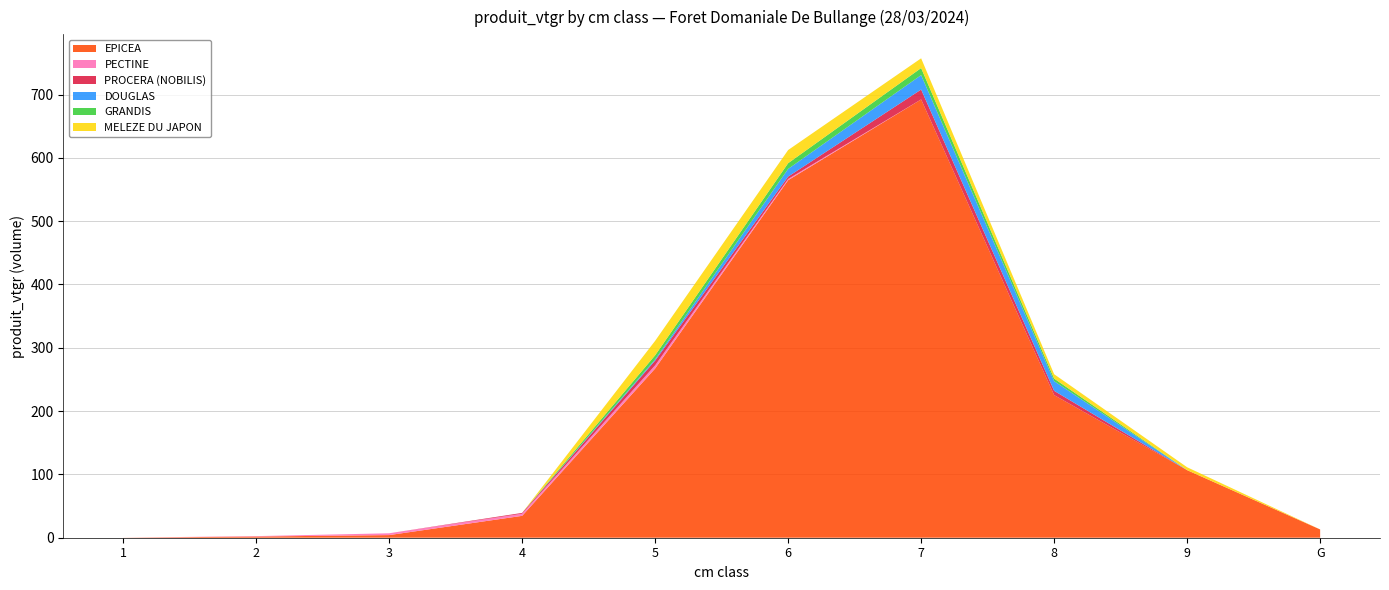

Reading left to right, extract all data points from this chart.

EPICEA: 1=0.1	2=1.9	3=4.2	4=34.6	5=267.3	6=564.7	7=692.3	8=225.3	9=106.7	G=13.1
PECTINE: 1=0.0	2=0.7	3=2.9	4=3.4	5=5.0	6=1.9	7=0.0	8=0.0	9=0.0	G=0.0
PROCERA (NOBILIS): 1=0.0	2=0.0	3=0.0	4=1.3	5=7.4	6=3.8	7=15.6	8=6.7	9=0.0	G=0.0
DOUGLAS: 1=0.0	2=0.0	3=0.0	4=0.0	5=2.0	6=12.2	7=22.8	8=15.3	9=0.0	G=0.0
GRANDIS: 1=0.0	2=0.0	3=0.0	4=0.0	5=6.4	6=9.0	7=11.1	8=4.1	9=0.0	G=0.0
MELEZE DU JAPON: 1=0.0	2=0.0	3=0.0	4=0.0	5=22.8	6=20.8	7=15.4	8=6.9	9=4.6	G=0.0